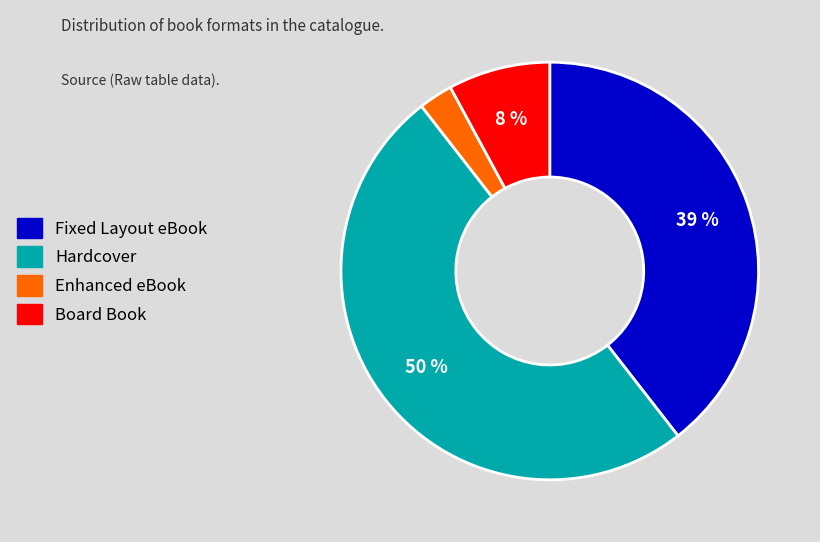

Rank the categories by value from lowest to highest.

Enhanced eBook, Board Book, Fixed Layout eBook, Hardcover